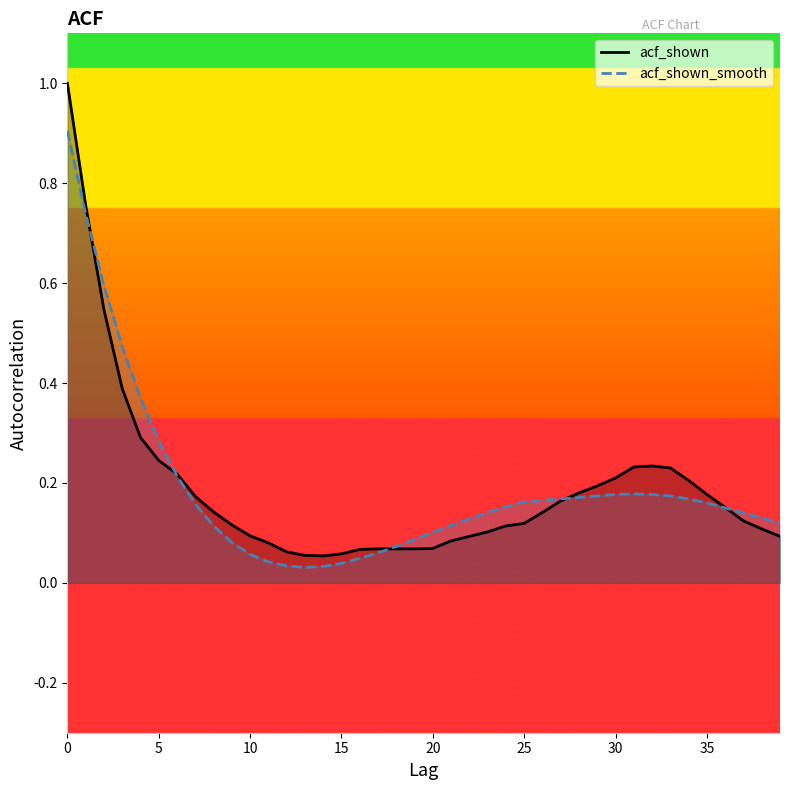

List the series in order of their peak value, highest first.

acf_shown, acf_shown_smooth